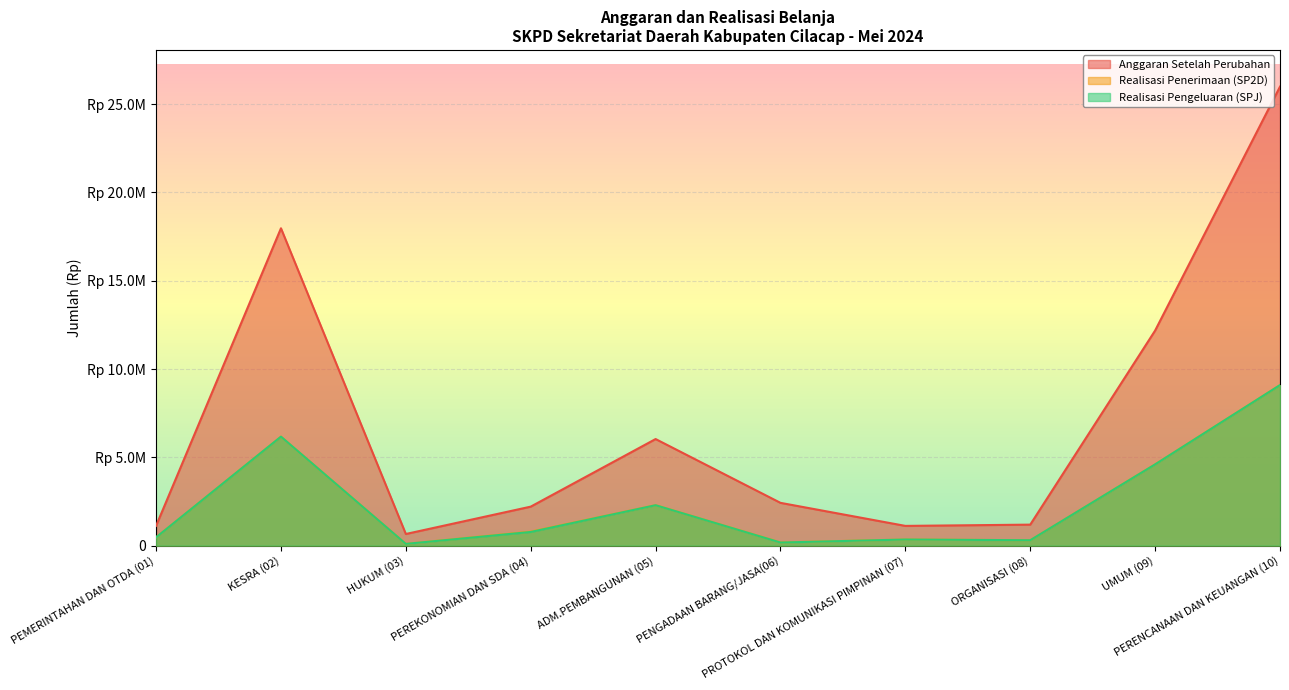

What is the difference between the second highest and minimum values in the Realisasi Pengeluaran (SPJ) series?

6072767250